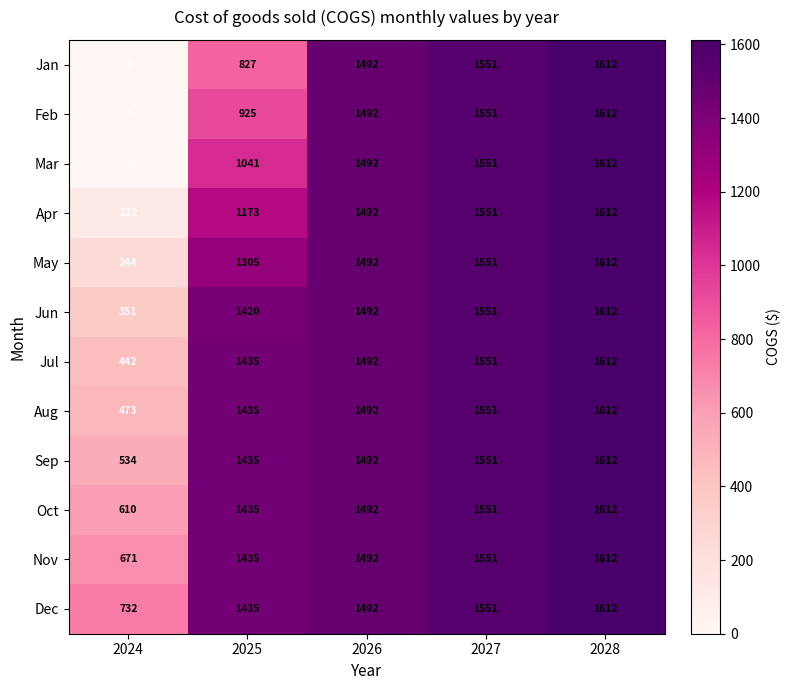

Is it true that Jun equals 2533 at 2027?

False